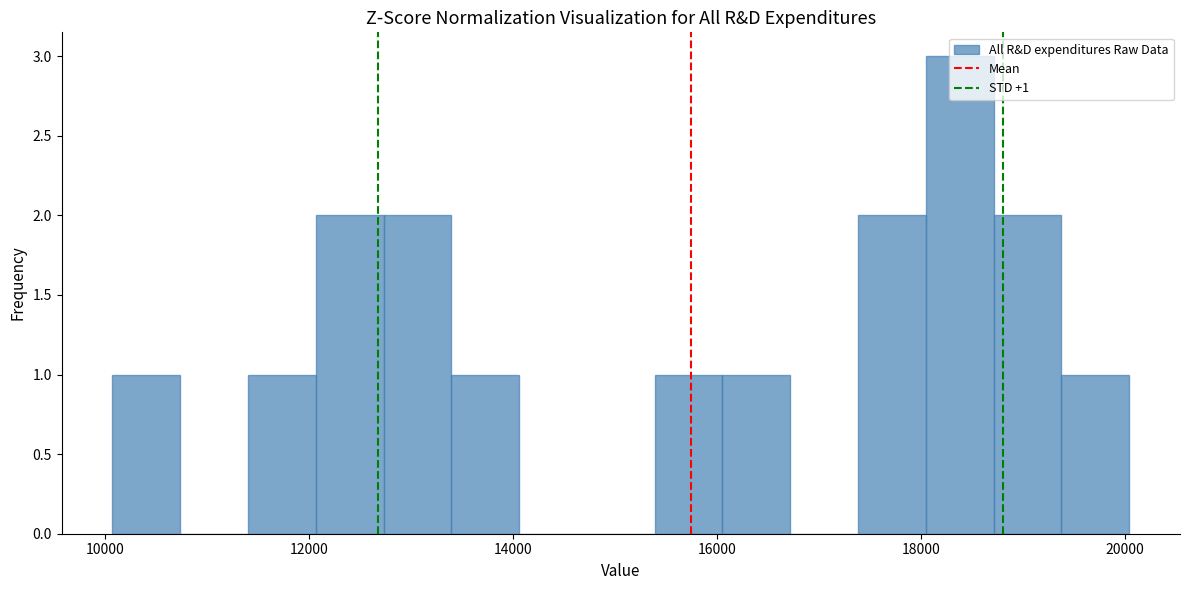

Around what value on the x-axis is the tallest bar? Give the approximate position of its centre, as read against the axis.

18400